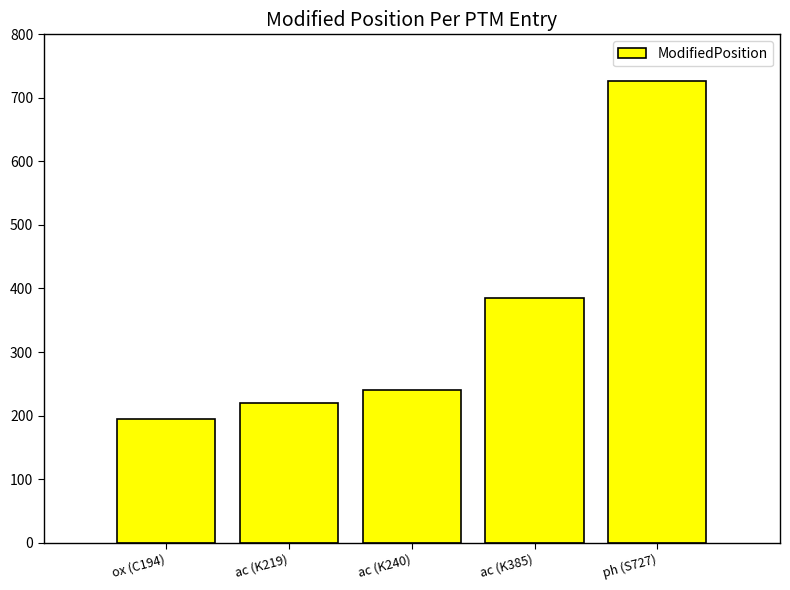

Reading right to left, extract all data points from this chart.

727	385	240	219	194